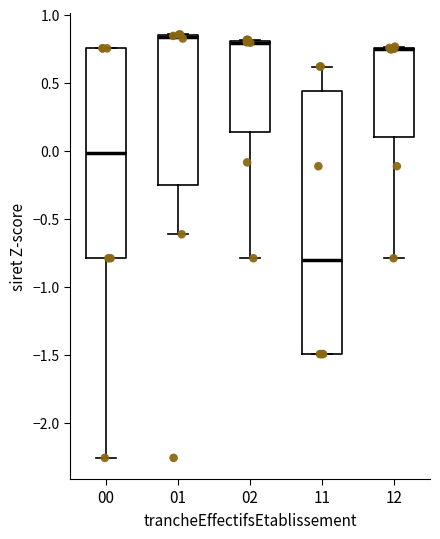

Where is the upper edge of the box at x = 12 on the y-axis? The values are not printed on the chart, so give them approximately, as read against the axis.

0.75